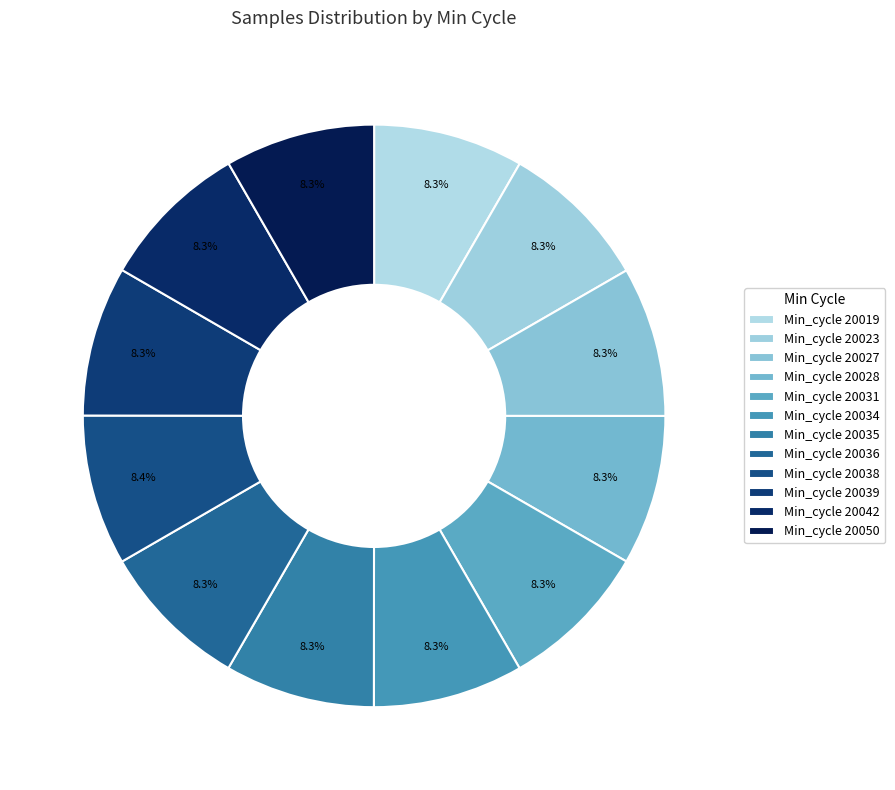

Count the number of slices in the pie.

12